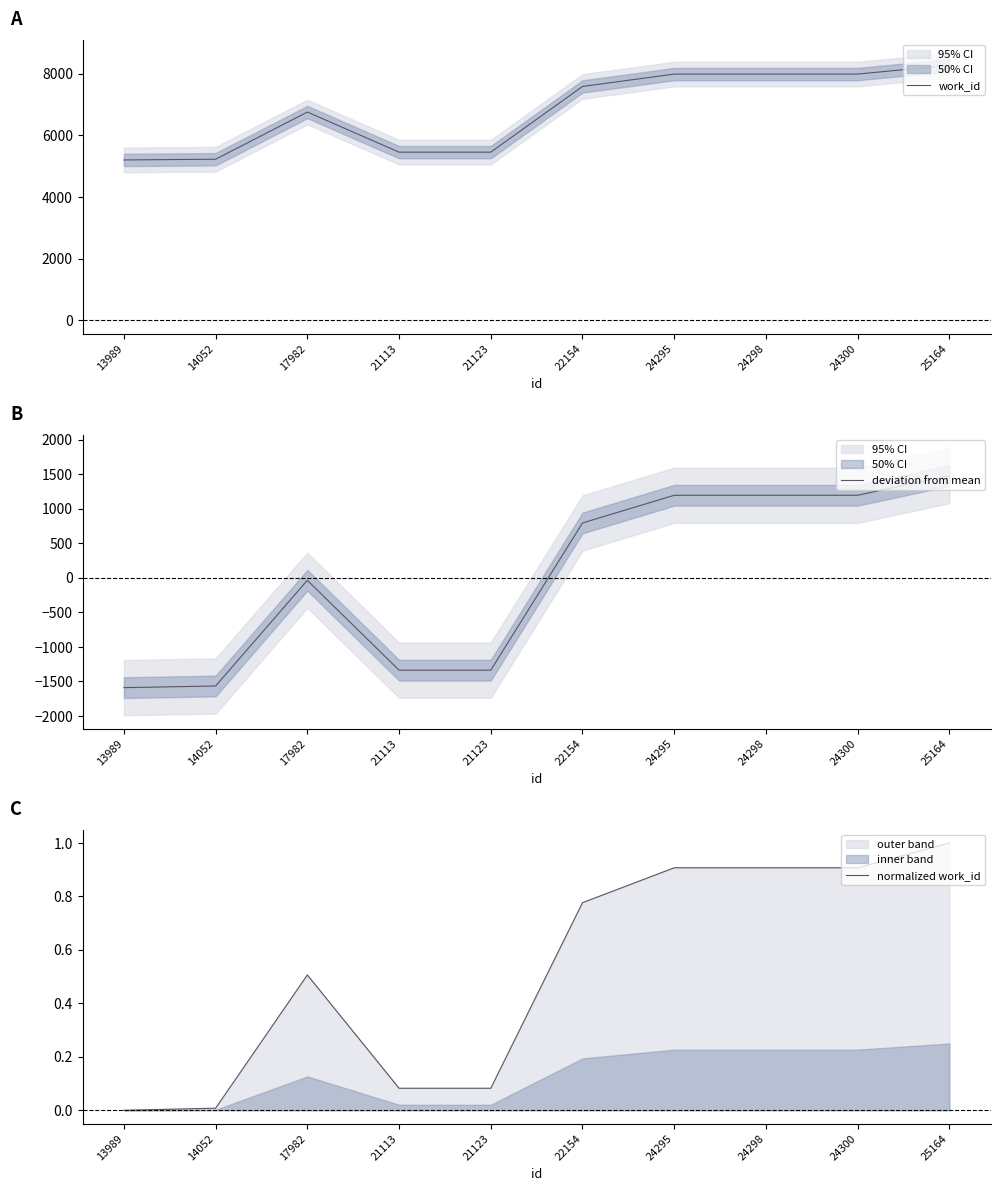

What value does the normalized work_id series have at 24298?

0.9